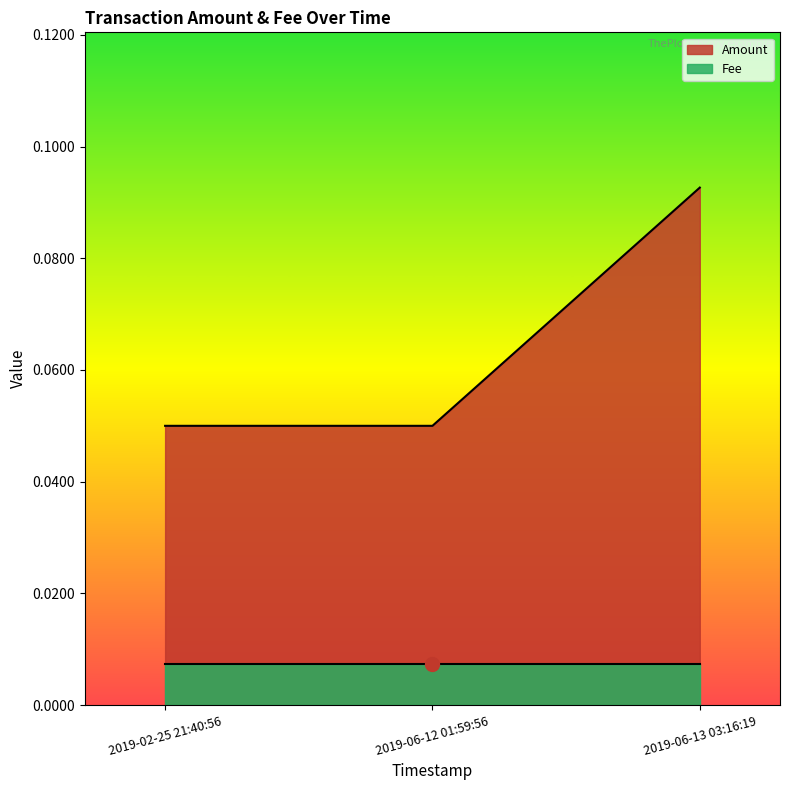

How many distinct data groups are displayed?

2